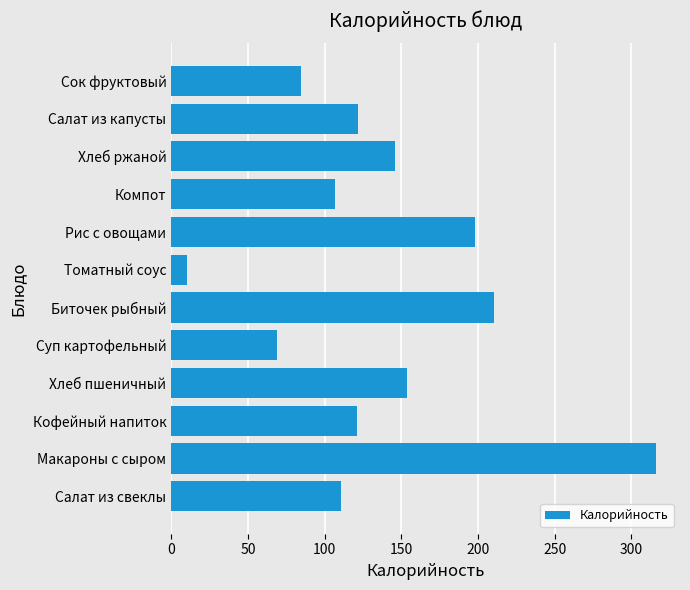

How many bars are there in total?

12